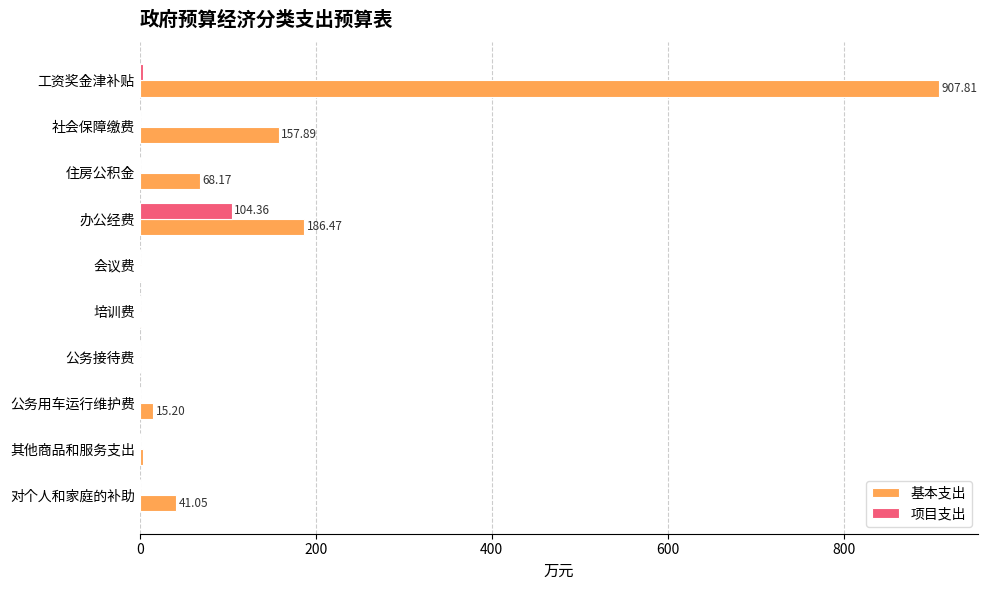

Count the number of categories in the chart.

10